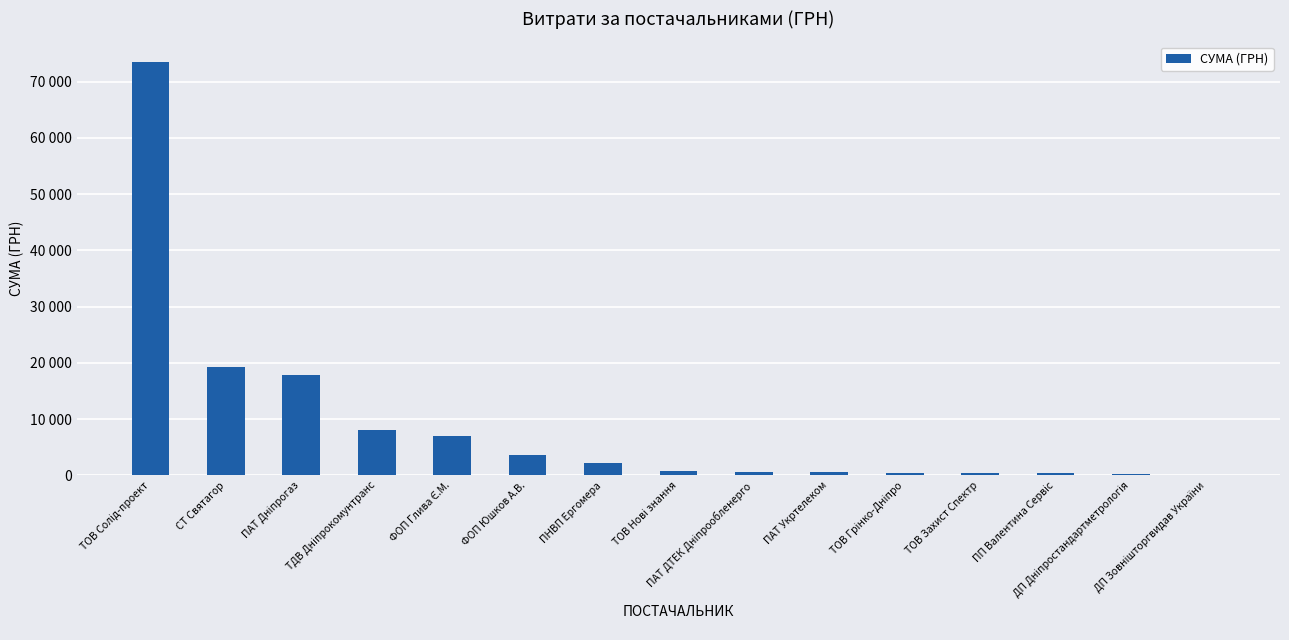

What is the difference between the maximum and second lowest values?

73318.6